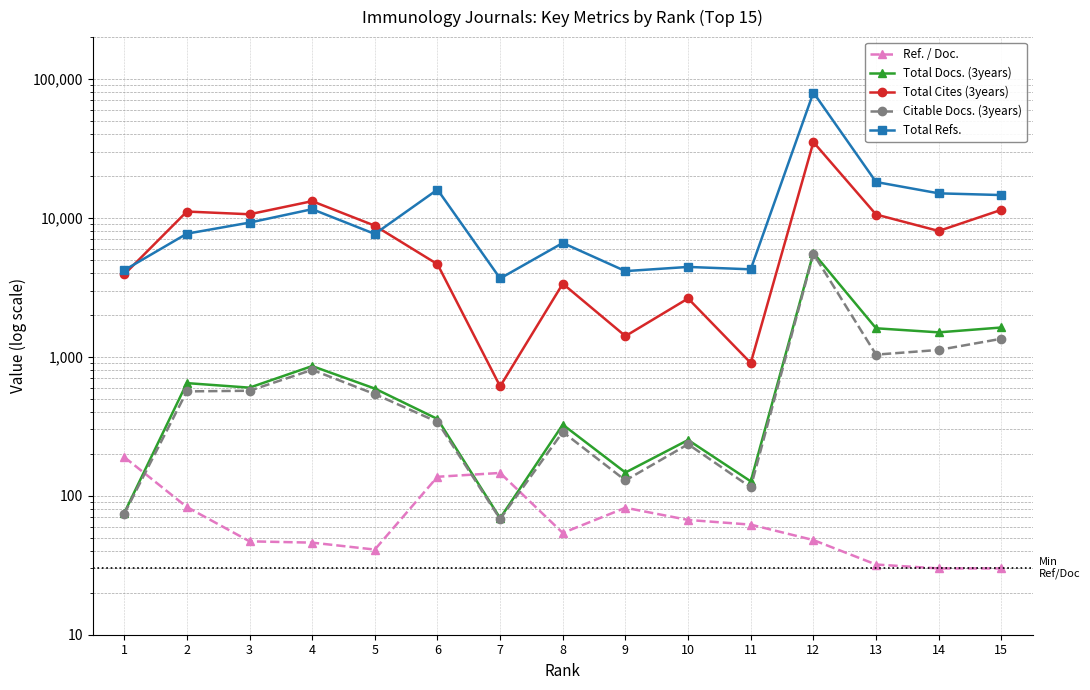

Where do Total Docs. (3years) and Ref. / Doc. first cross each other?

1 and 2